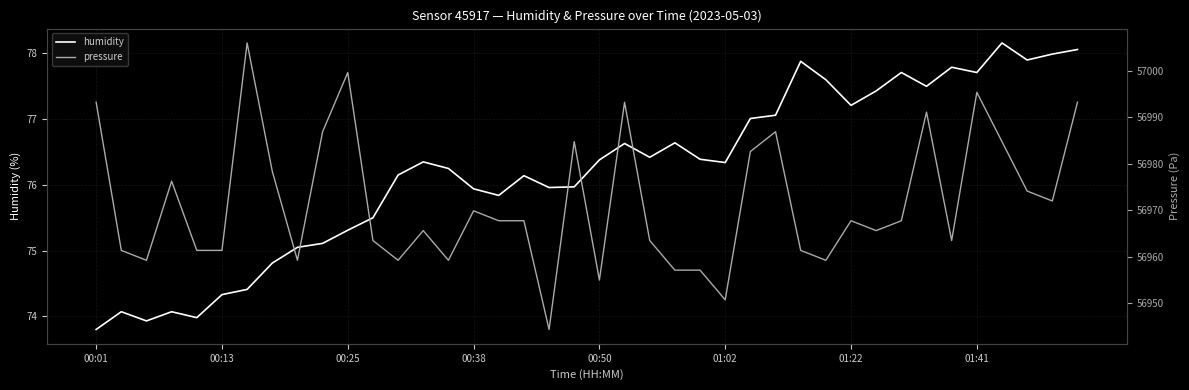

How many categories are shown in the chart?

40